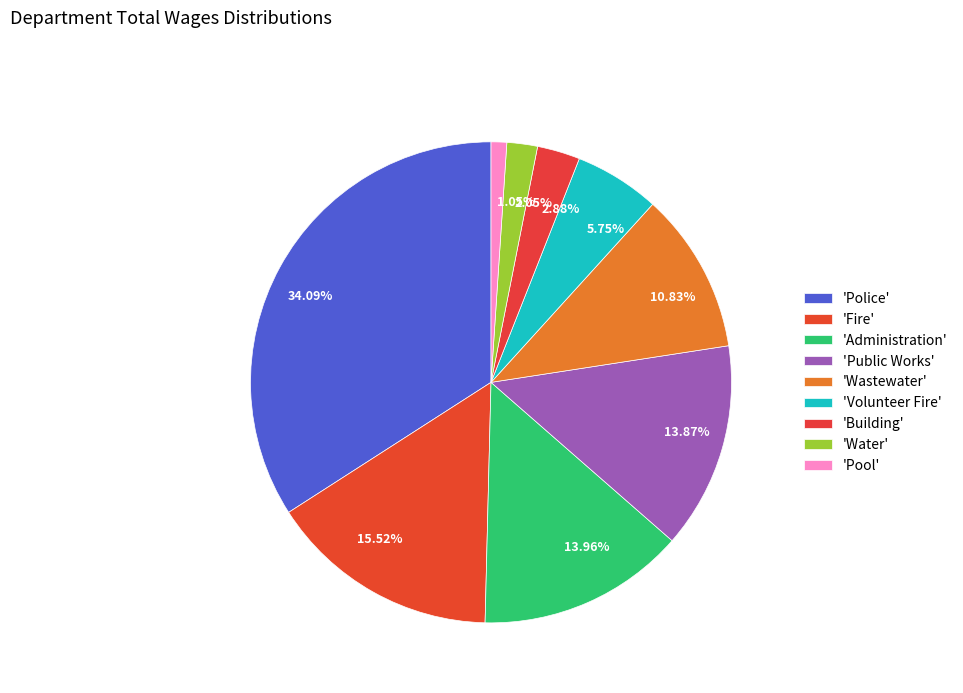

Is there any slice that represents more than half of the pie?

No